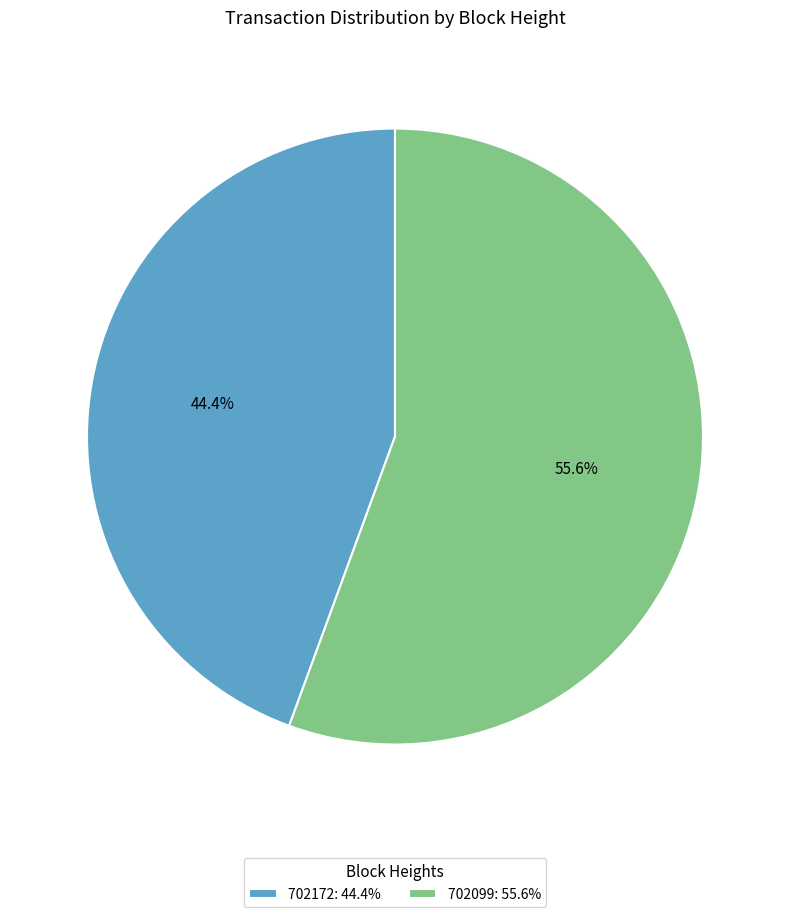

Is the sum of 702099 and 702172 greater than half?

Yes